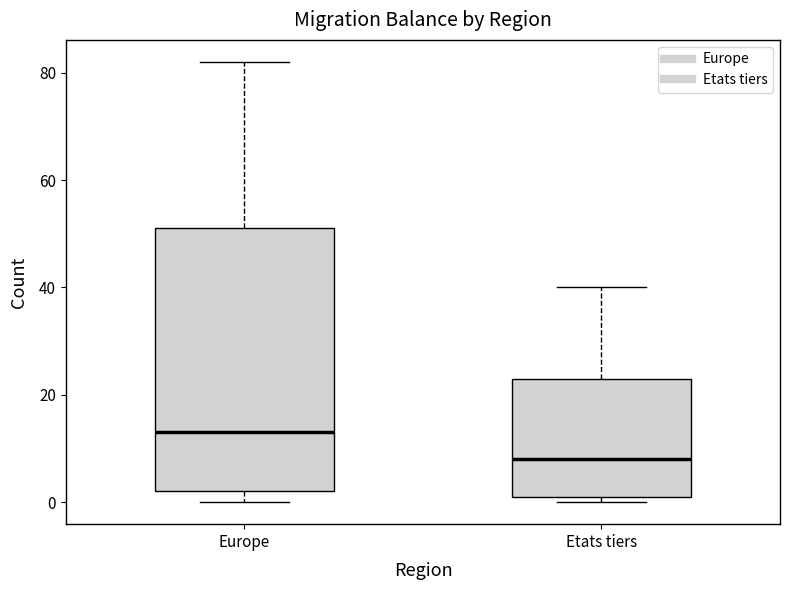

Reading left to right, read every box against the y-axis: the position of its median line, the range the box covers, and the ends of its whiskers. The values are not printed on the chart, so give them approximately, as read against the axis.

Europe: median 14, box 2 to 52, whiskers 0 to 82
Etats tiers: median 8, box 2 to 24, whiskers 0 to 40